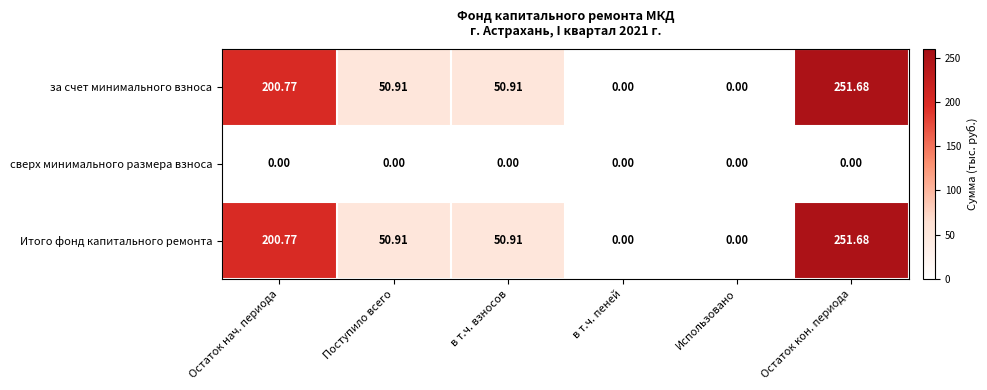

Which label corresponds to the largest value in the chart?

Остаток кон. периода